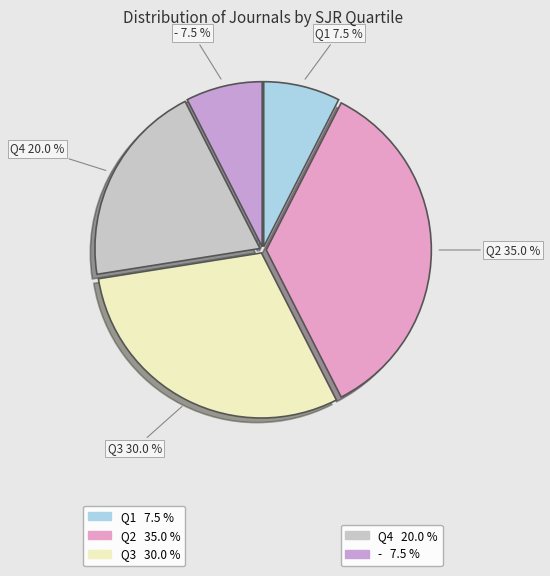

Does any single category account for the majority?

No